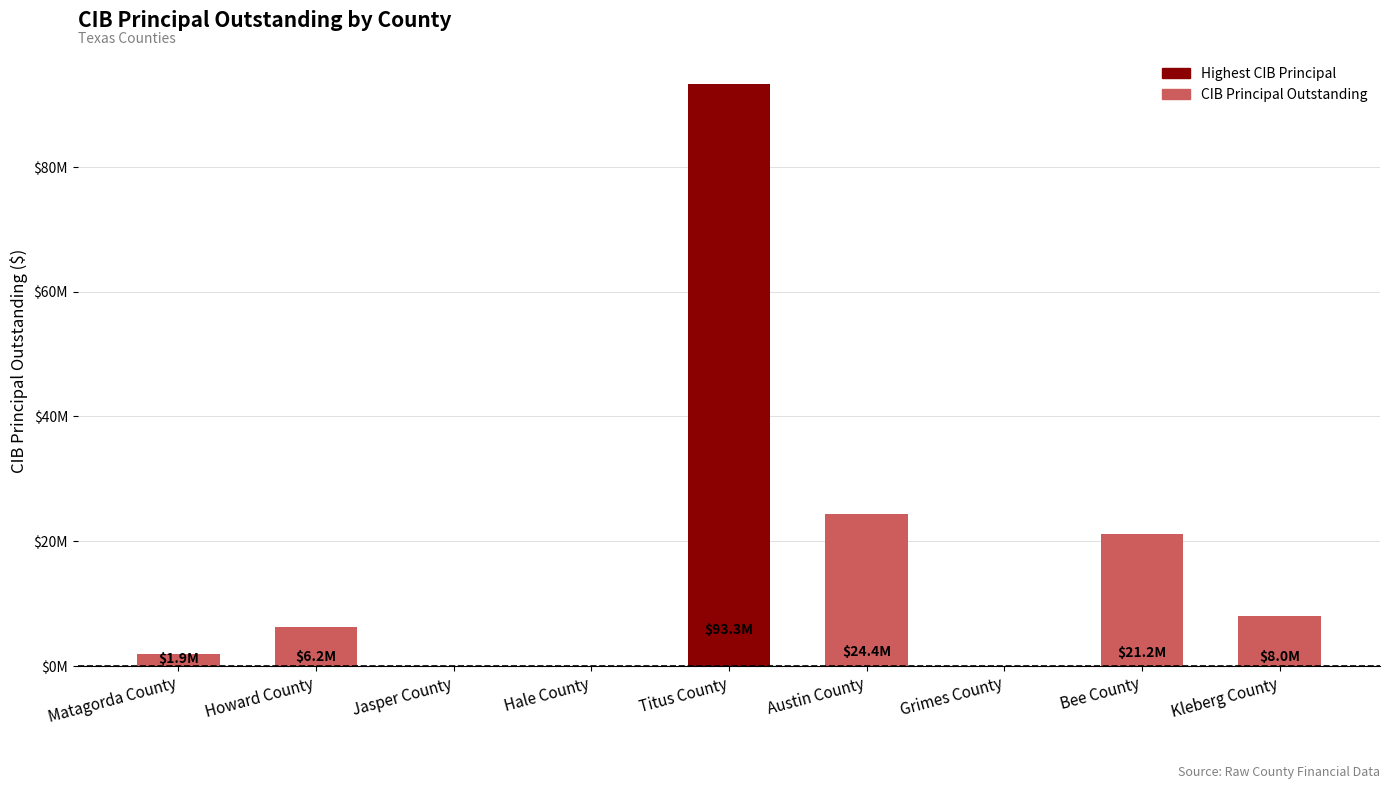

Reading left to right, transcribe all the data shown in this chart.

Matagorda County=1930000	Howard County=6200000	Jasper County=0	Hale County=0	Titus County=93350000	Austin County=24375000	Grimes County=0	Bee County=21200000	Kleberg County=8005000